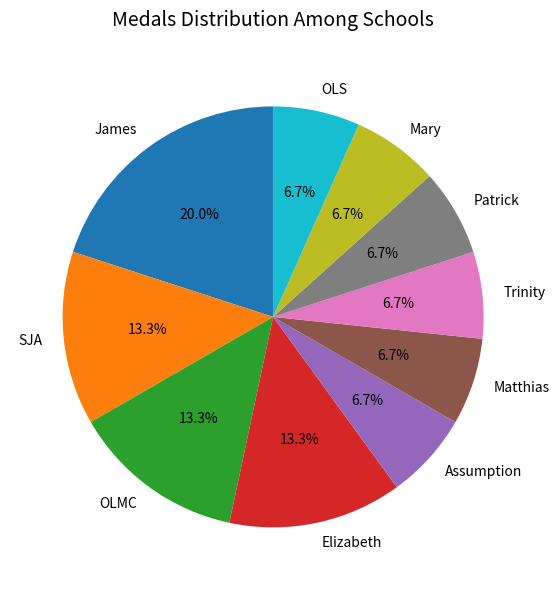

What portion of the pie excludes Elizabeth?

86.7%